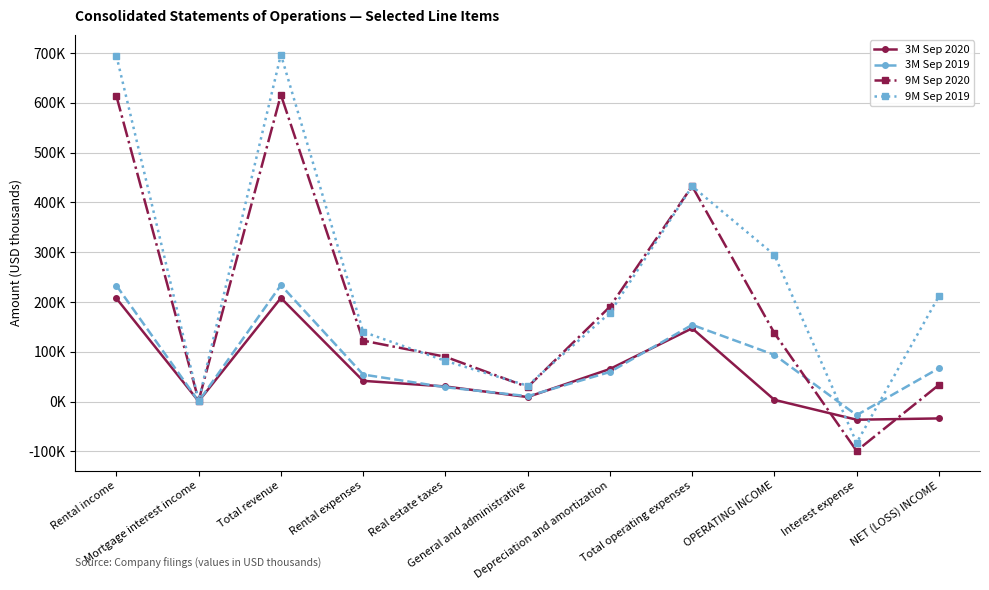

True or false: 3M Sep 2020 has a value of 92047 at Depreciation and amortization.

False